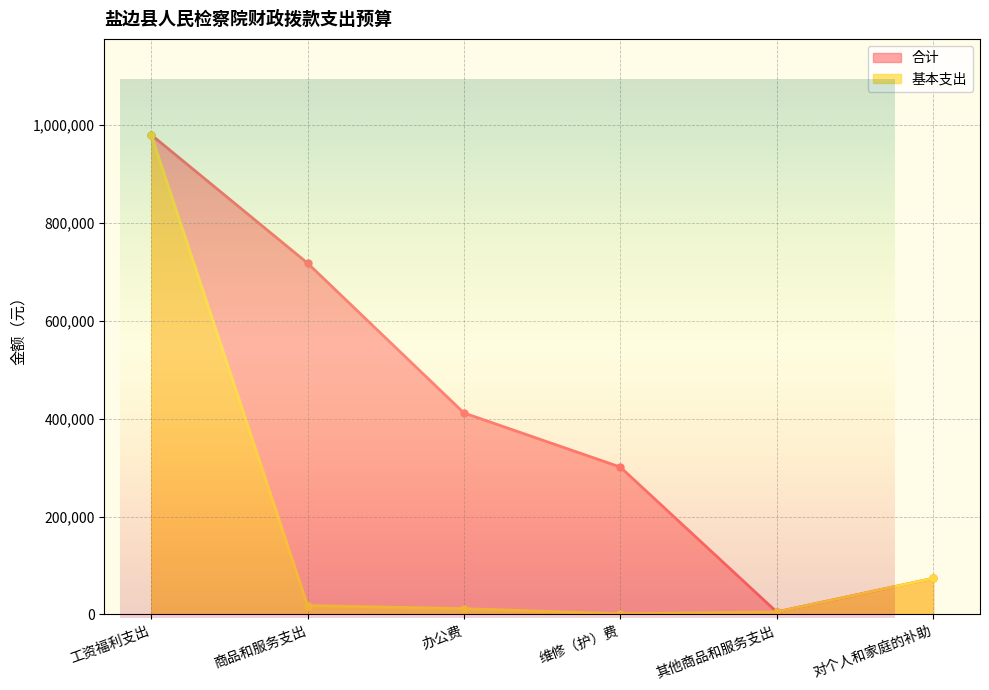

What is the difference between the maximum and minimum values in the 基本支出 series?

979284.0